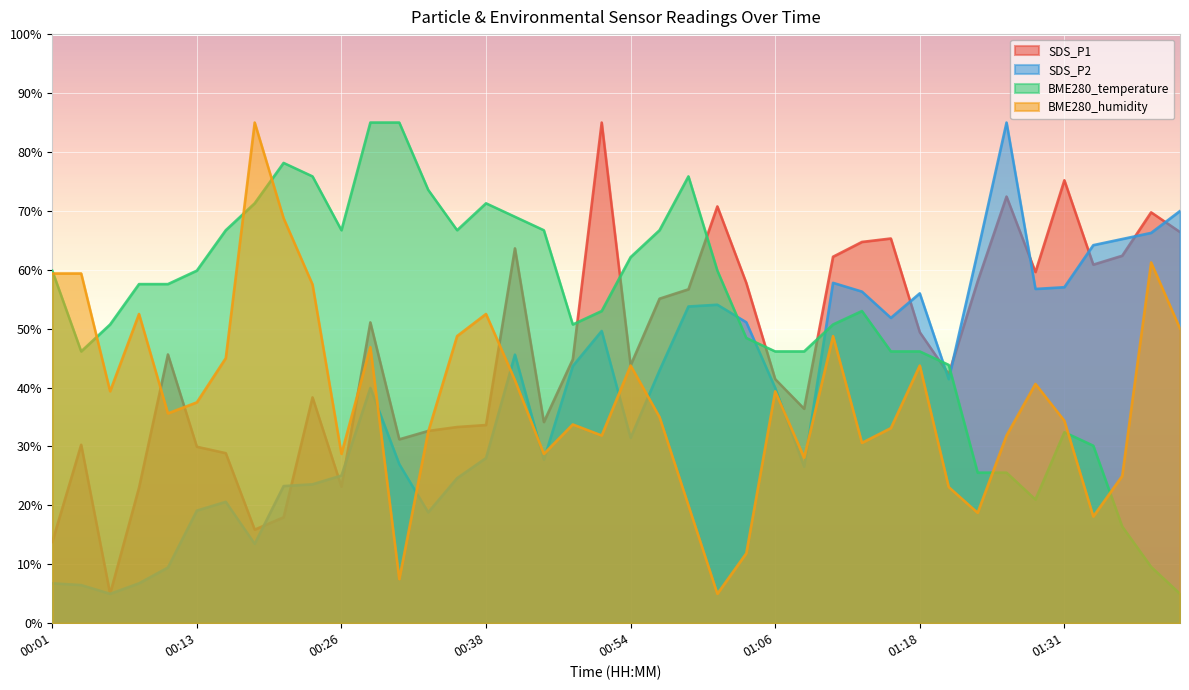

What is the highest value of the SDS_P2 series?

85.0